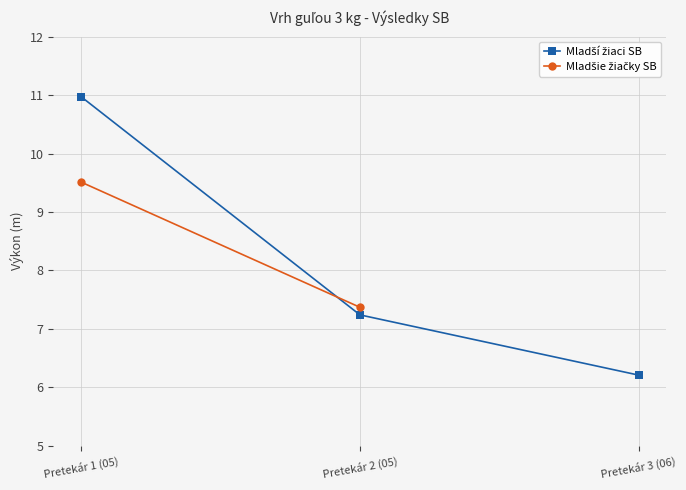

Is it true that the value at Pretekár 2 (05) is 12.2?

False